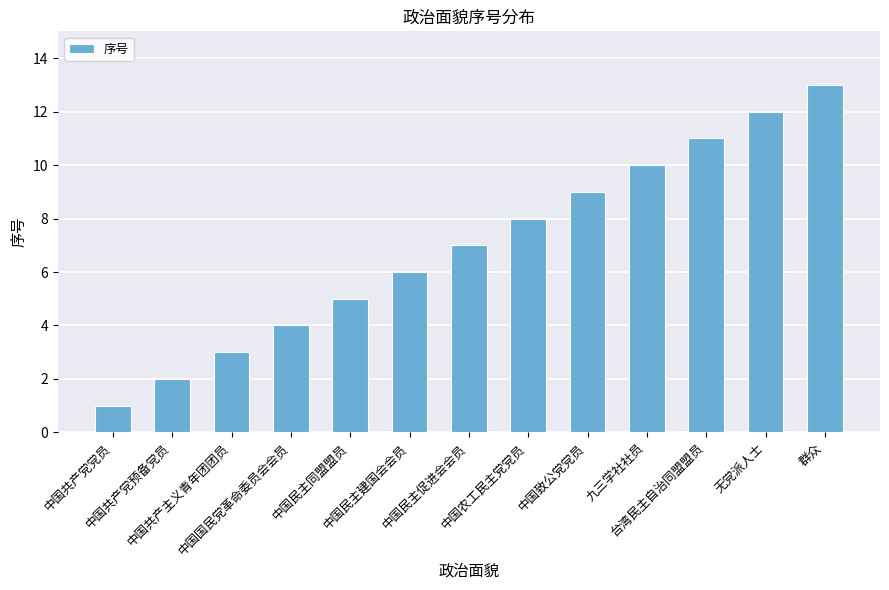

Reading left to right, list all the values displayed in this chart.

中国共产党党员=1	中国共产党预备党员=2	中国共产主义青年团团员=3	中国国民党革命委员会会员=4	中国民主同盟盟员=5	中国民主建国会会员=6	中国民主促进会会员=7	中国农工民主党党员=8	中国致公党党员=9	九三学社社员=10	台湾民主自治同盟盟员=11	无党派人士=12	群众=13